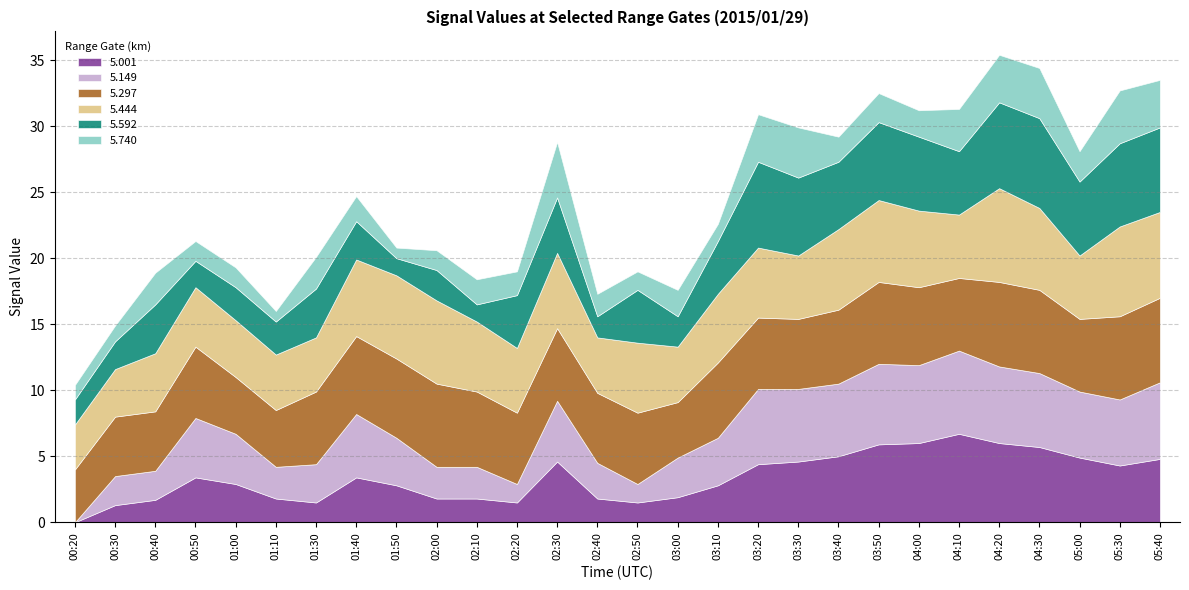

At which label does   5.740 first exceed 2?

00:40